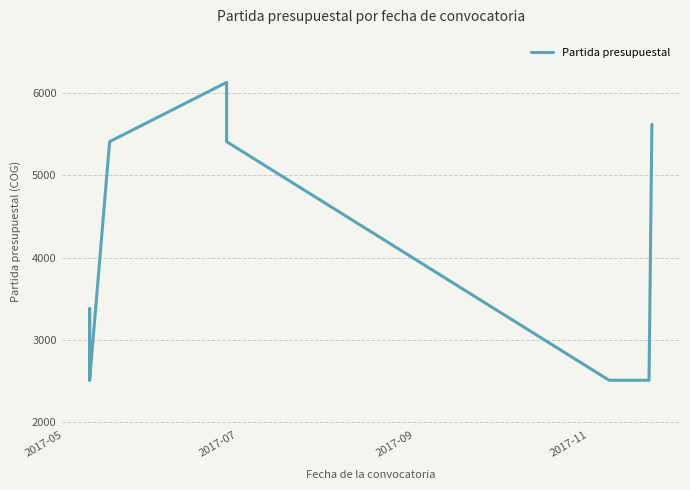

Where is the first local maximum?

2017-07